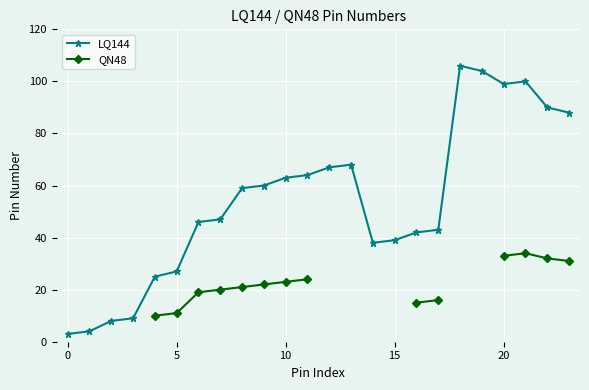

True or false: QN48 has more than 2 points higher than both neighbors.

False